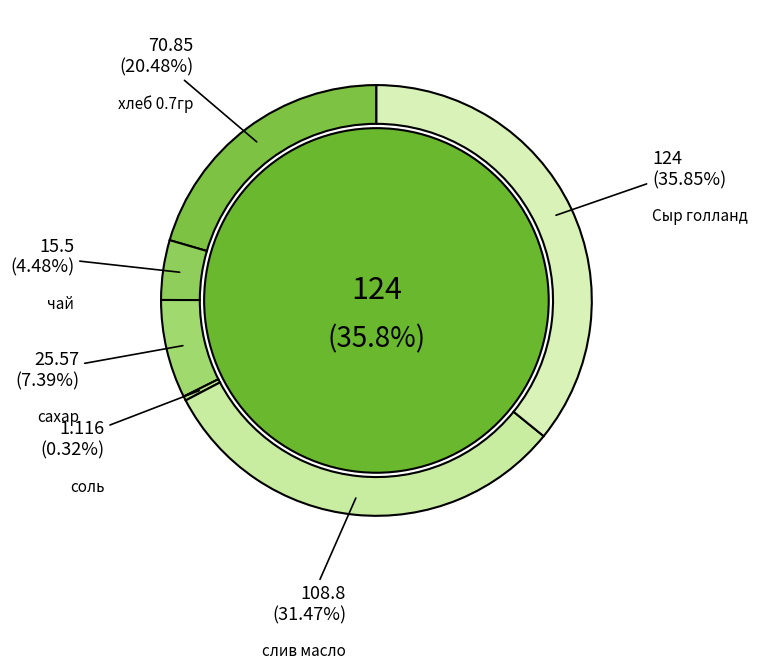

Which slice is the largest?

Сыр голланд